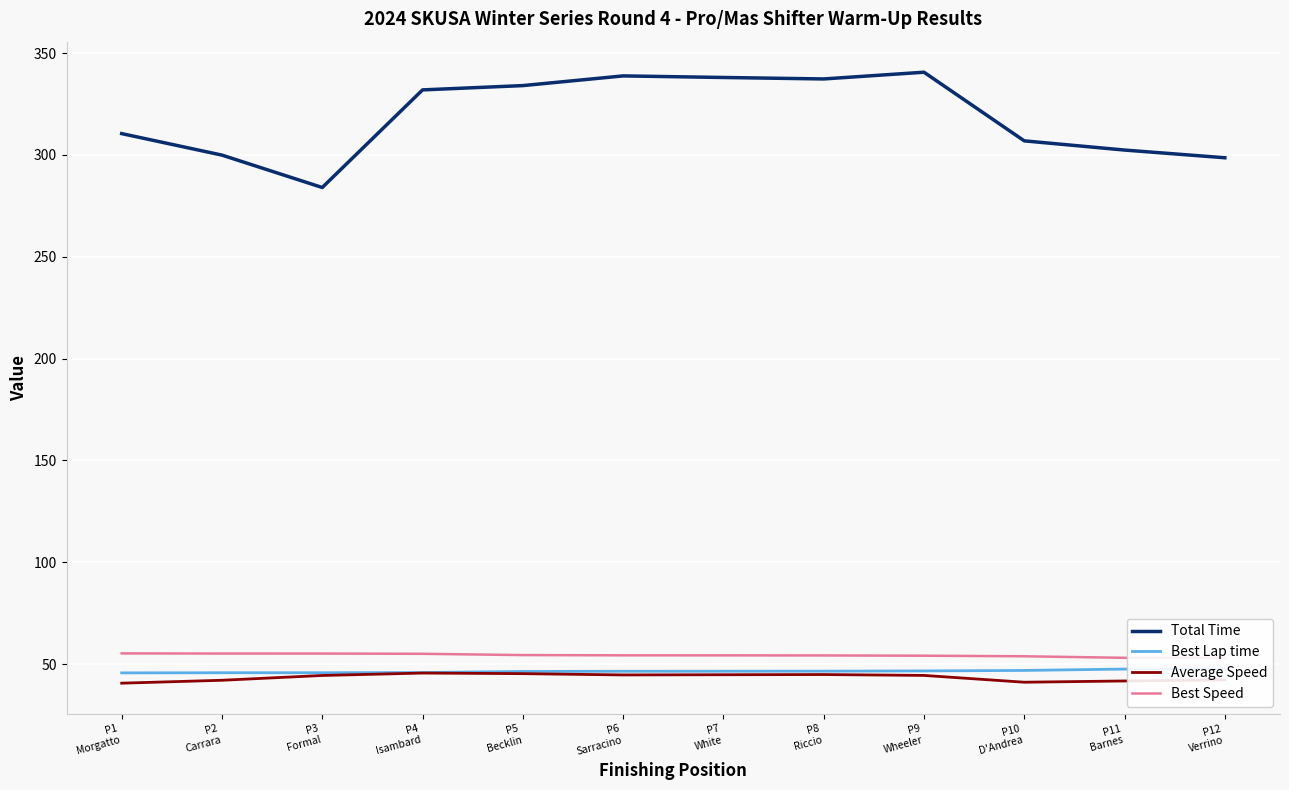

How many data points in Best Lap time are above 46?

8